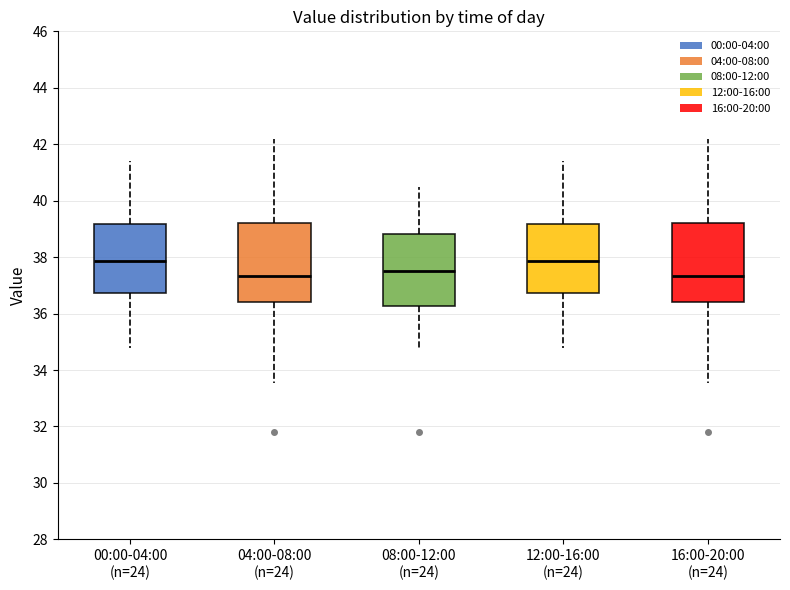

Reading left to right, read every box against the y-axis: the position of its median line, the range the box covers, and the ends of its whiskers. The values are not printed on the chart, so give them approximately, as read against the axis.

00:00-04:00 (n=24): median 37.8, box 36.8 to 39.2, whiskers 34.8 to 41.4
04:00-08:00 (n=24): median 37.4, box 36.4 to 39.2, whiskers 33.6 to 42.2
08:00-12:00 (n=24): median 37.6, box 36.2 to 38.8, whiskers 34.8 to 40.4
12:00-16:00 (n=24): median 37.8, box 36.8 to 39.2, whiskers 34.8 to 41.4
16:00-20:00 (n=24): median 37.4, box 36.4 to 39.2, whiskers 33.6 to 42.2